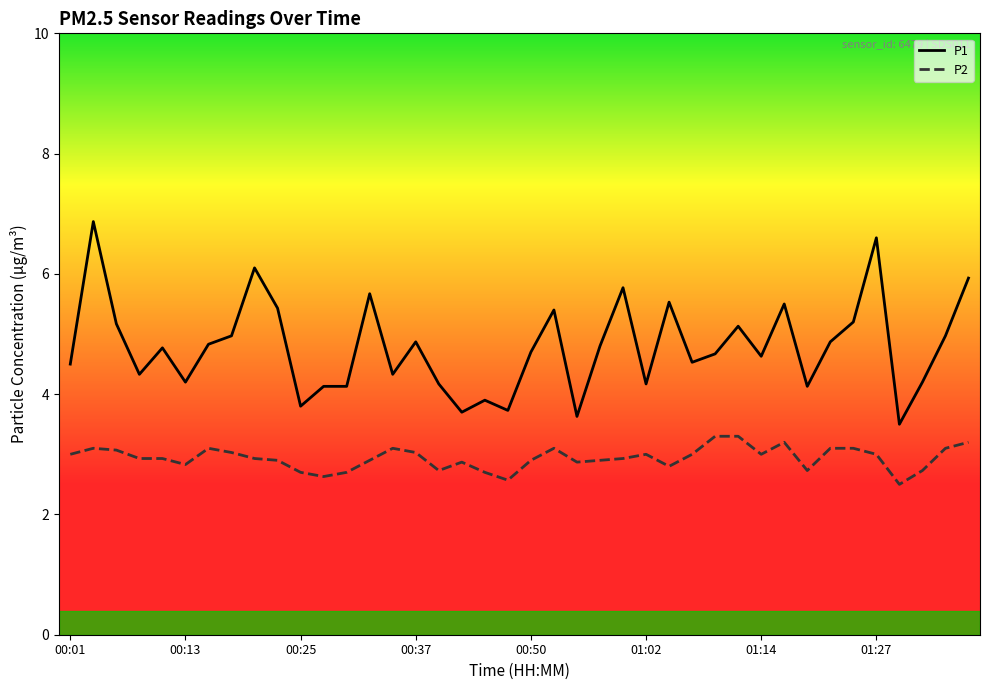

Is this an area chart (filled region under the line)?

No